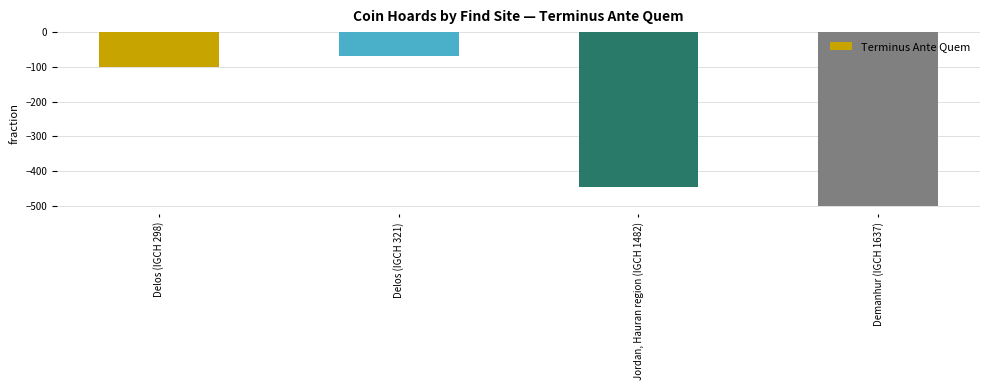

Rank the categories by value from highest to lowest.

Delos (IGCH 321), Delos (IGCH 298), Jordan, Hauran region (IGCH 1482), Demanhur (IGCH 1637)